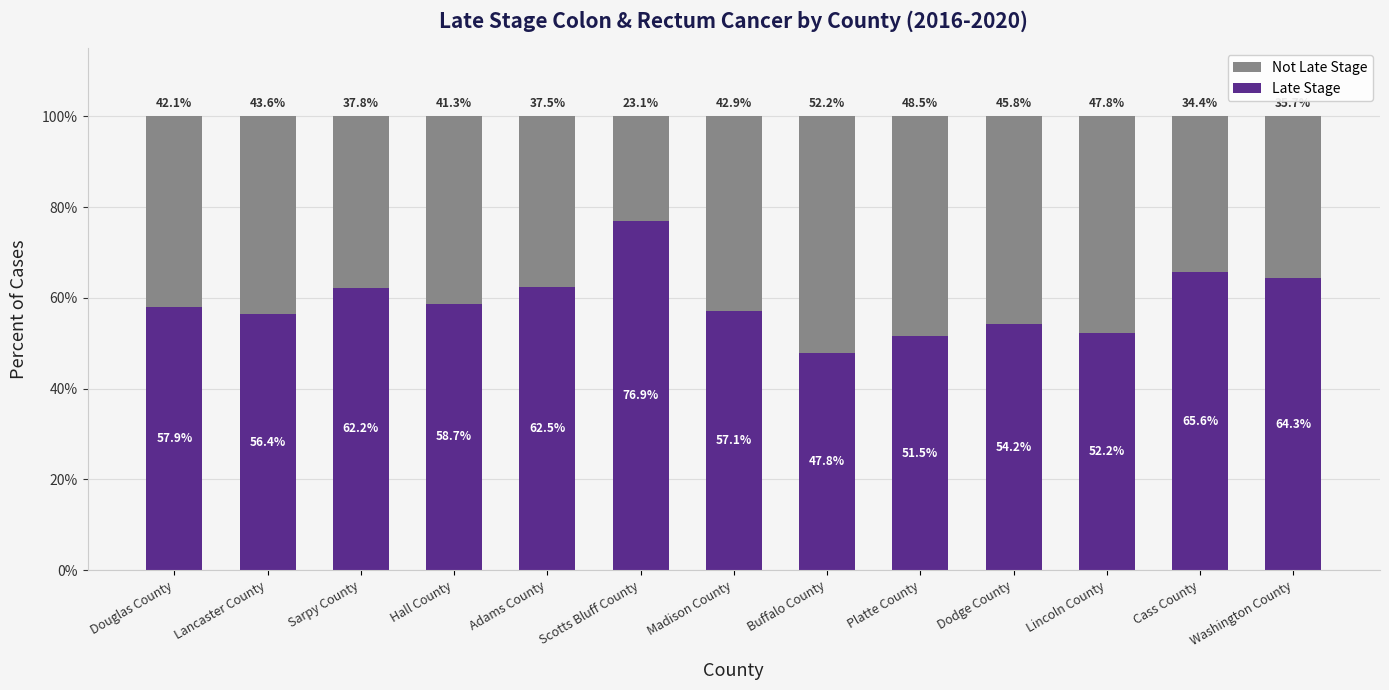

What is the difference between the maximum and minimum values in the Late Stage series?

29.1